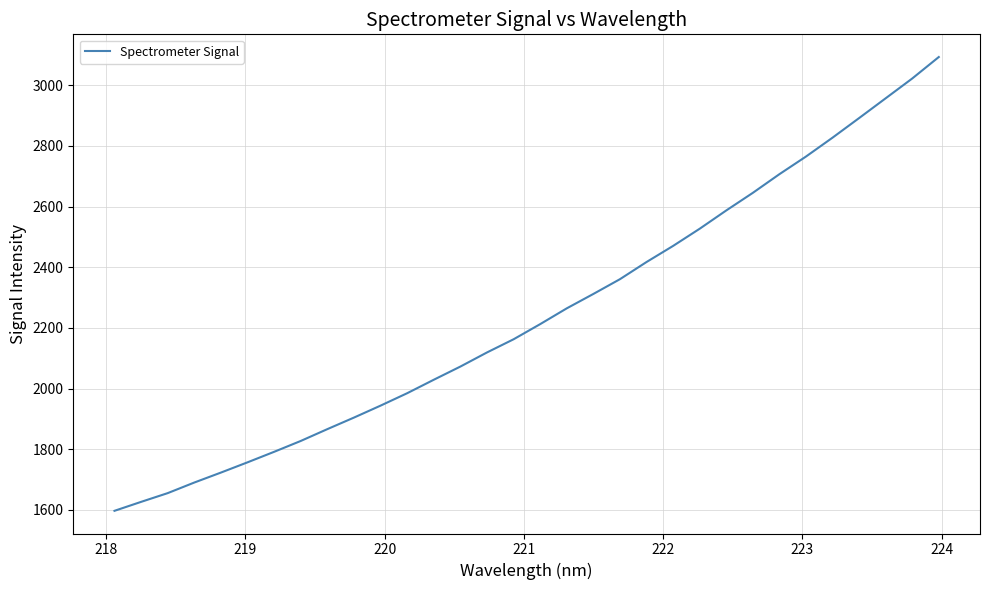

What is the smallest value displayed?

1597.1